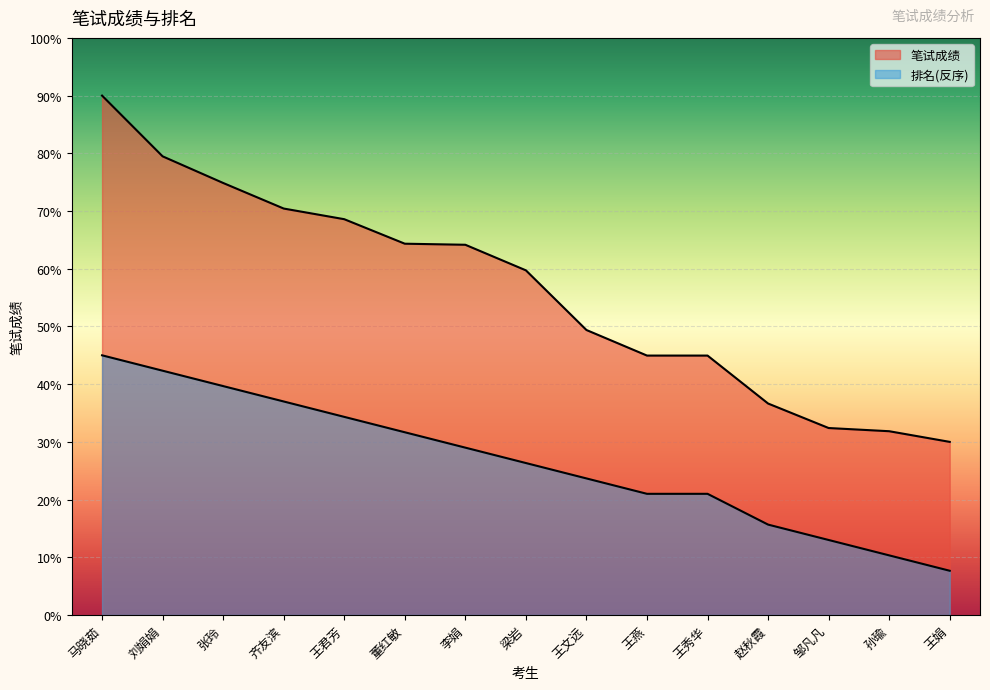

Rank the categories by 排名 value from lowest to highest.

王娟, 孙瑜, 邹凡凡, 赵秋霞, 王燕, 王秀华, 王文远, 梁岩, 李娟, 董红敏, 王君芳, 齐友滨, 张玲, 刘娟娟, 马晓茹